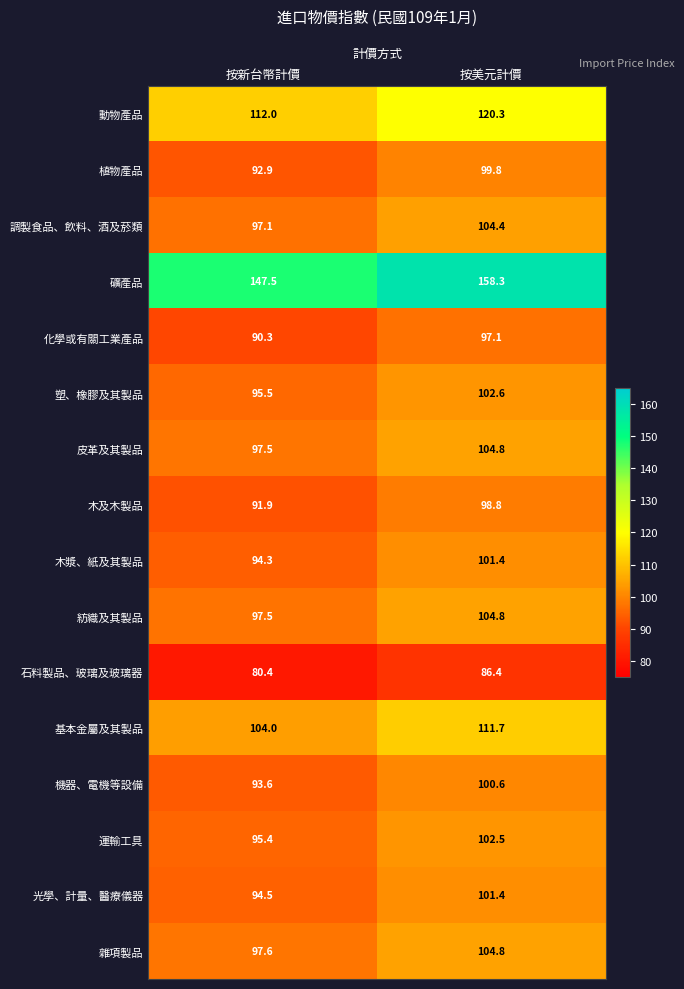

The value of 紡織及其製品 at 按新台幣計價 is 27.1. True or false?

False